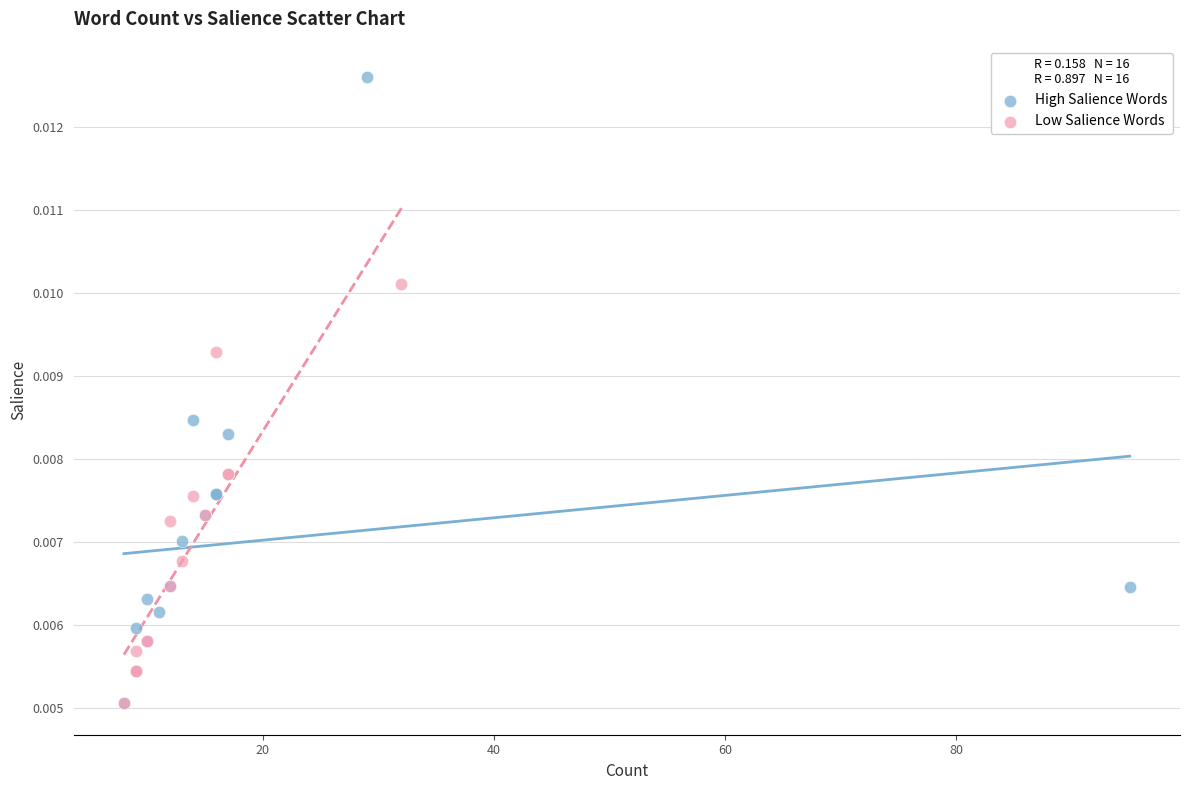

Which series reaches the maximum Y coordinate?

High Salience Words